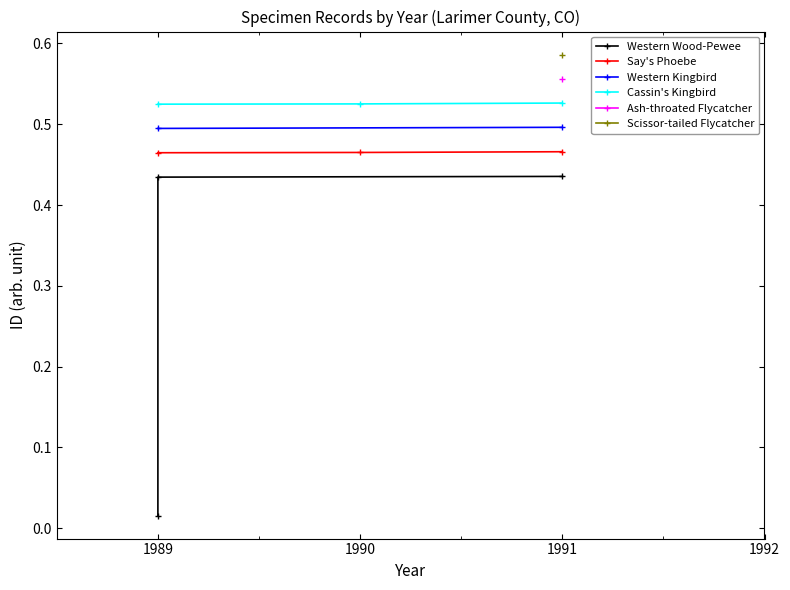

Is this an area chart (filled region under the line)?

No